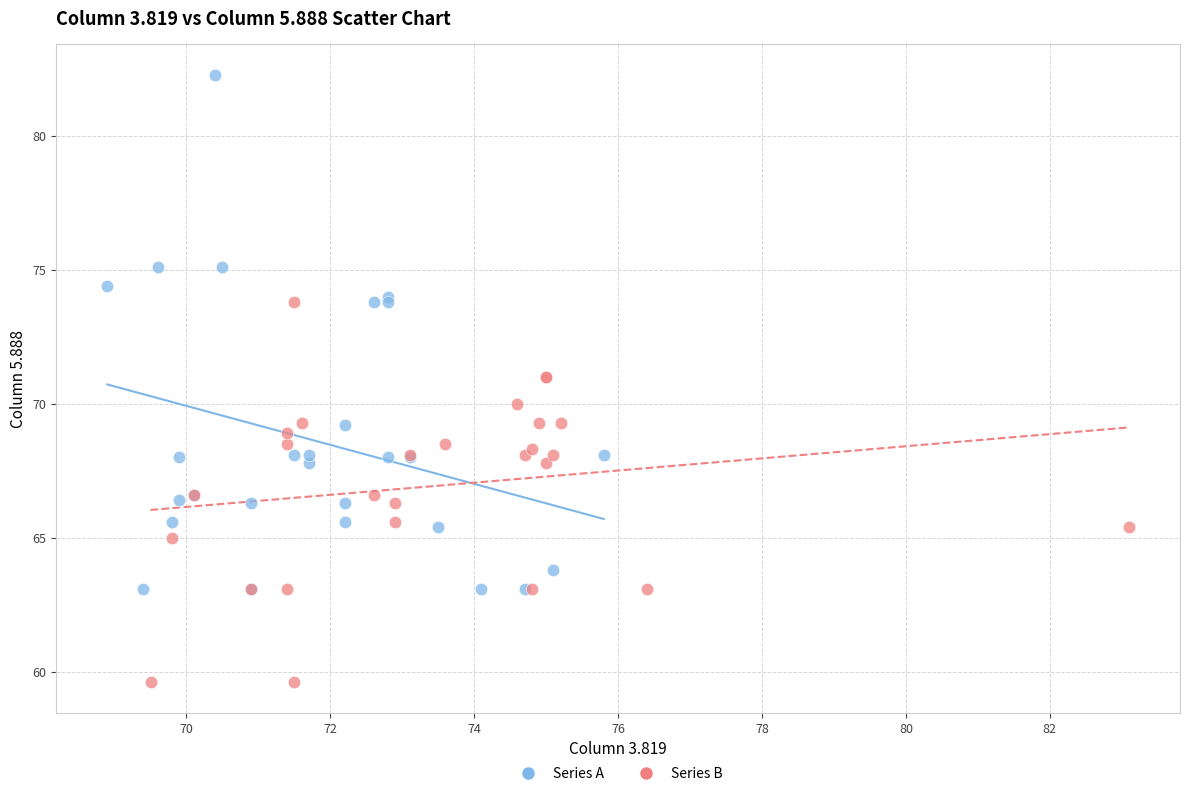

Which series has the widest spread of Y values?

Series A